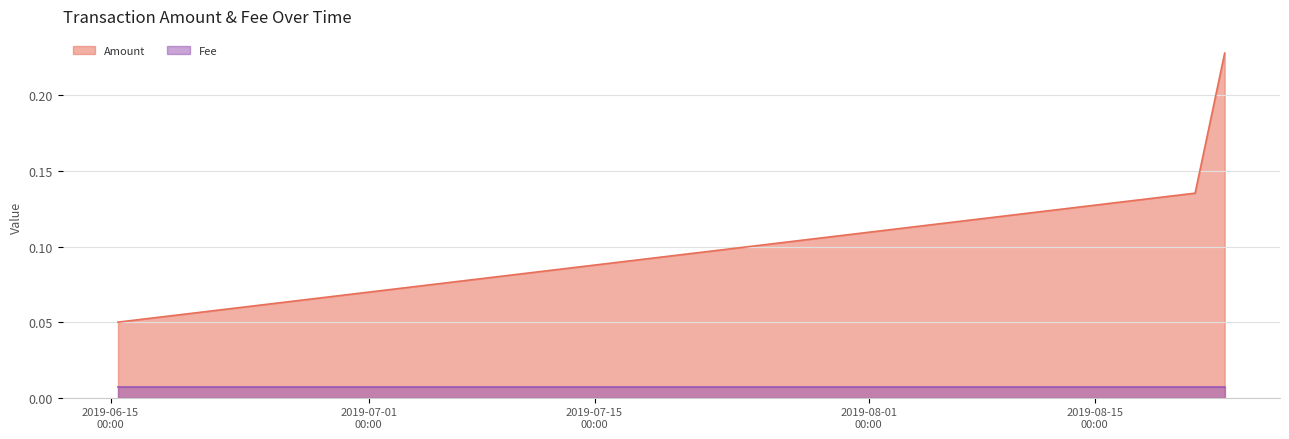

What is the sum of all Amount values?

0.5